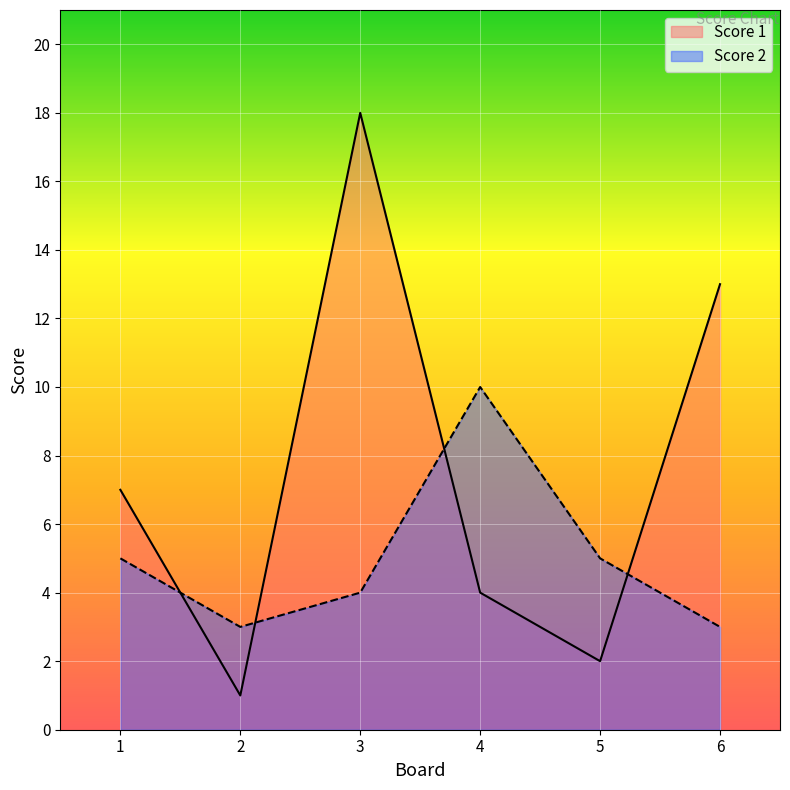

True or false: Score 2 has more than 0 interior local peaks.

True